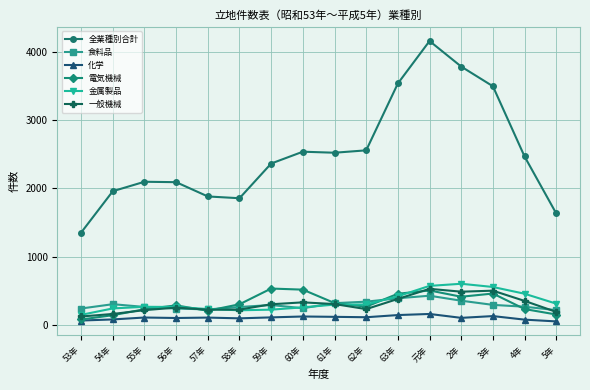

Which category has the highest value in the 食料品 series?

元年